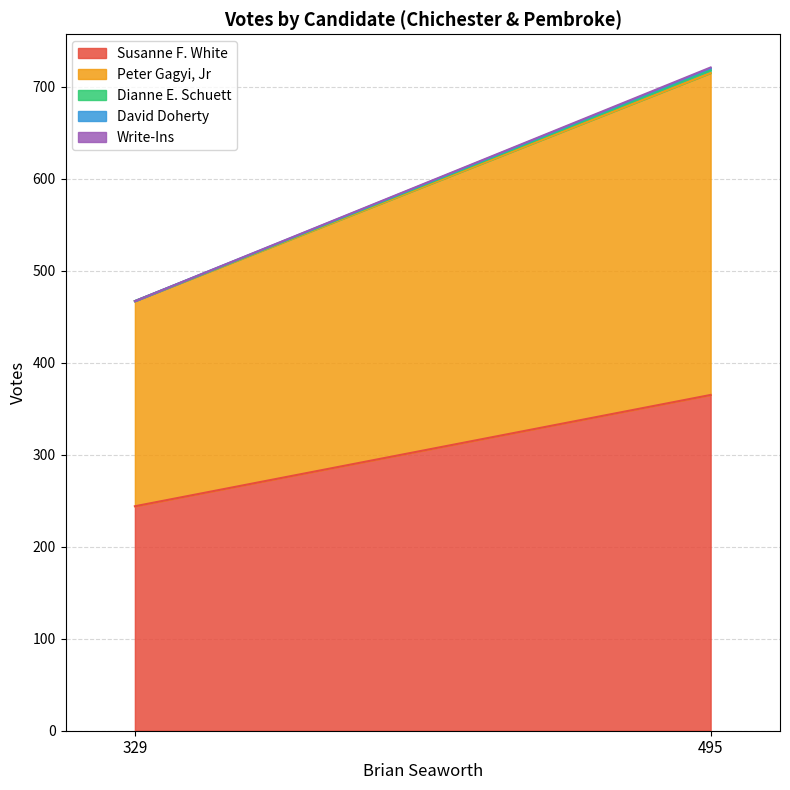

Is it true that Susanne F. White equals 531 at 495?

False